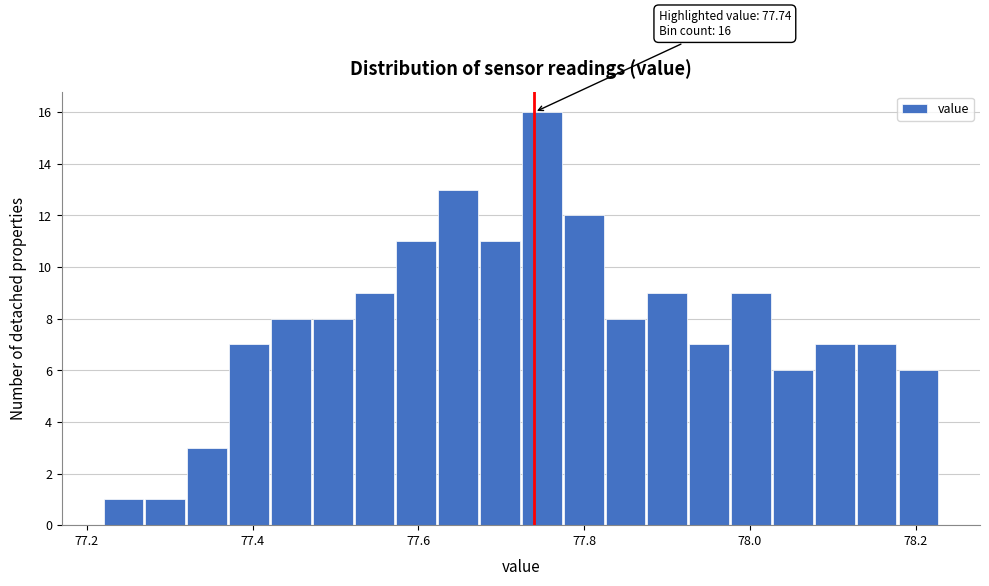

Read against the x-axis, roughly where is the centre of the tallest bar?

77.74